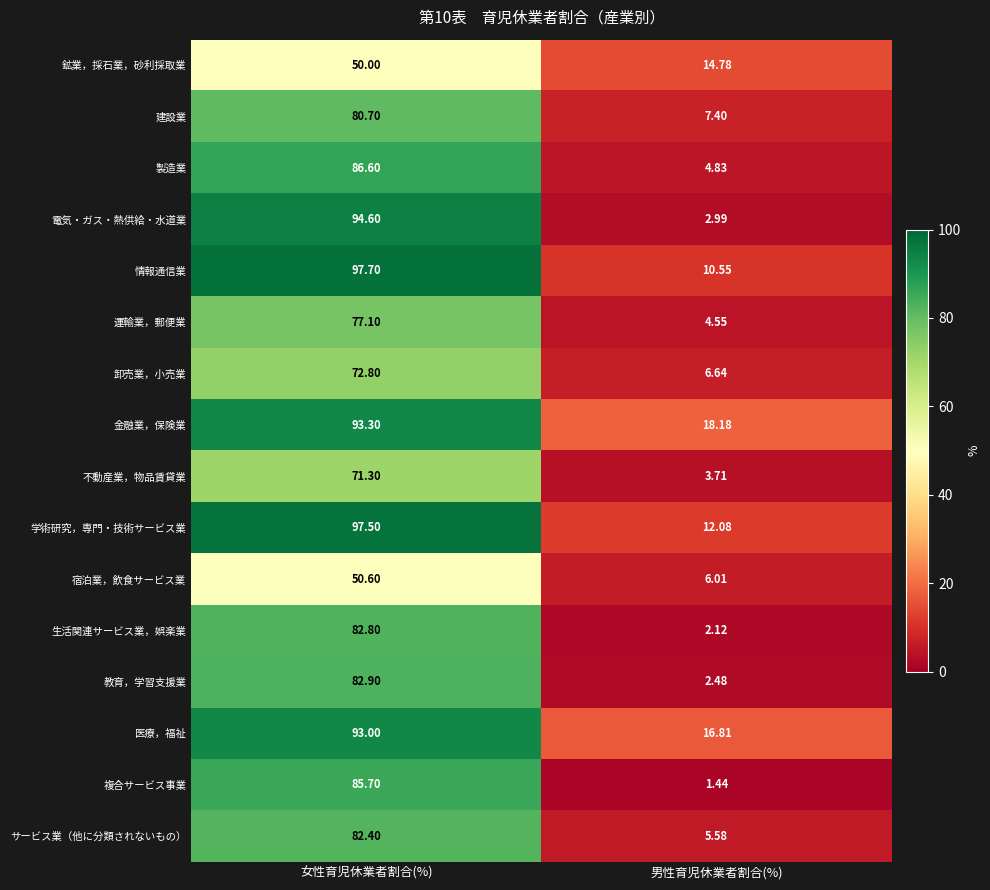

Which series has the largest range (max minus min)?

電気・ガス・熱供給・水道業